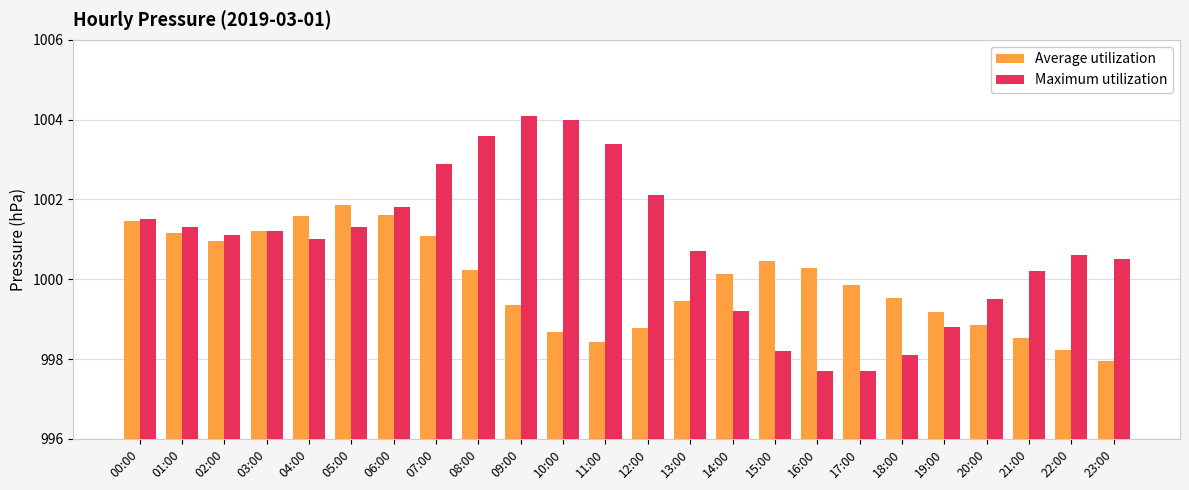

What is the spread (max minus min) of values at 16:00?

2.6